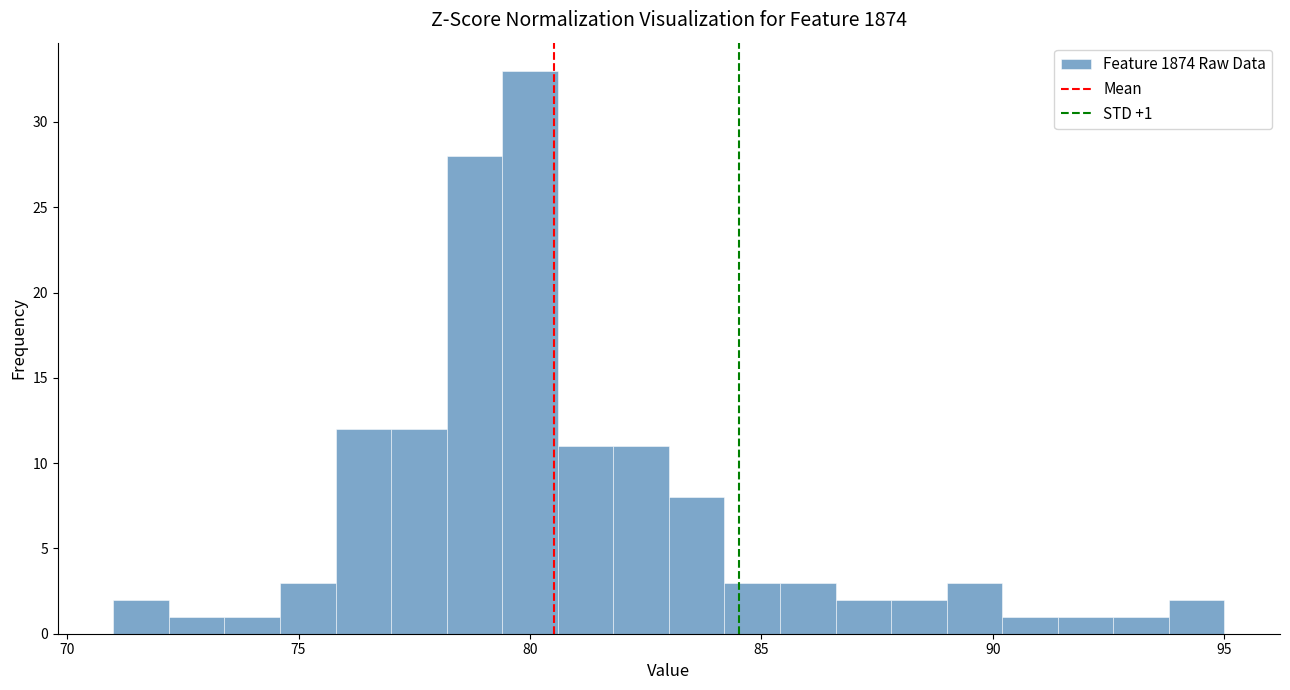

Around what value on the x-axis is the tallest bar? Give the approximate position of its centre, as read against the axis.

80.0